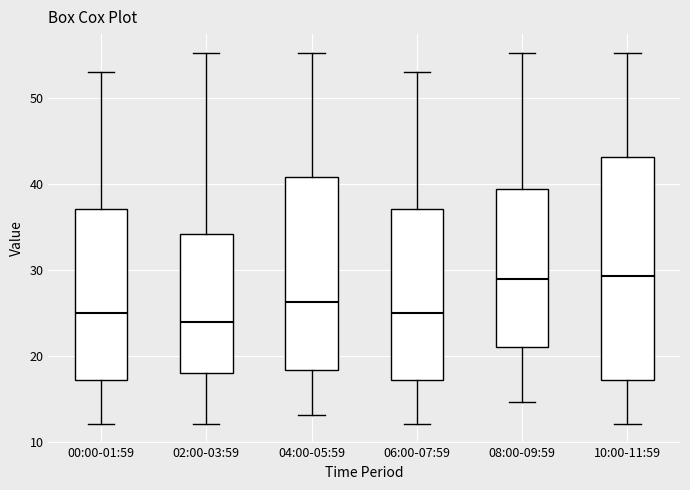

Reading left to right, read every box against the y-axis: the position of its median line, the range the box covers, and the ends of its whiskers. The values are not printed on the chart, so give them approximately, as read against the axis.

00:00-01:59: median 25, box 17 to 37, whiskers 12 to 53
02:00-03:59: median 24, box 18 to 34, whiskers 12 to 55
04:00-05:59: median 26, box 18 to 41, whiskers 13 to 55
06:00-07:59: median 25, box 17 to 37, whiskers 12 to 53
08:00-09:59: median 29, box 21 to 39, whiskers 15 to 55
10:00-11:59: median 29, box 17 to 43, whiskers 12 to 55